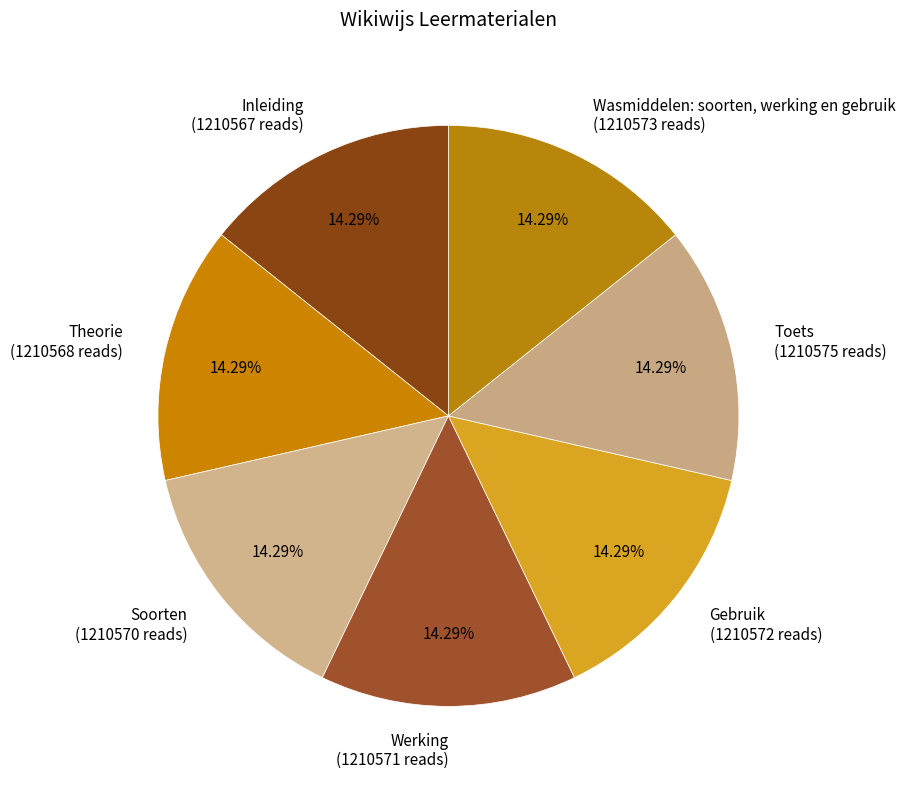

To the nearest percent, what portion does Toets represent?

14%